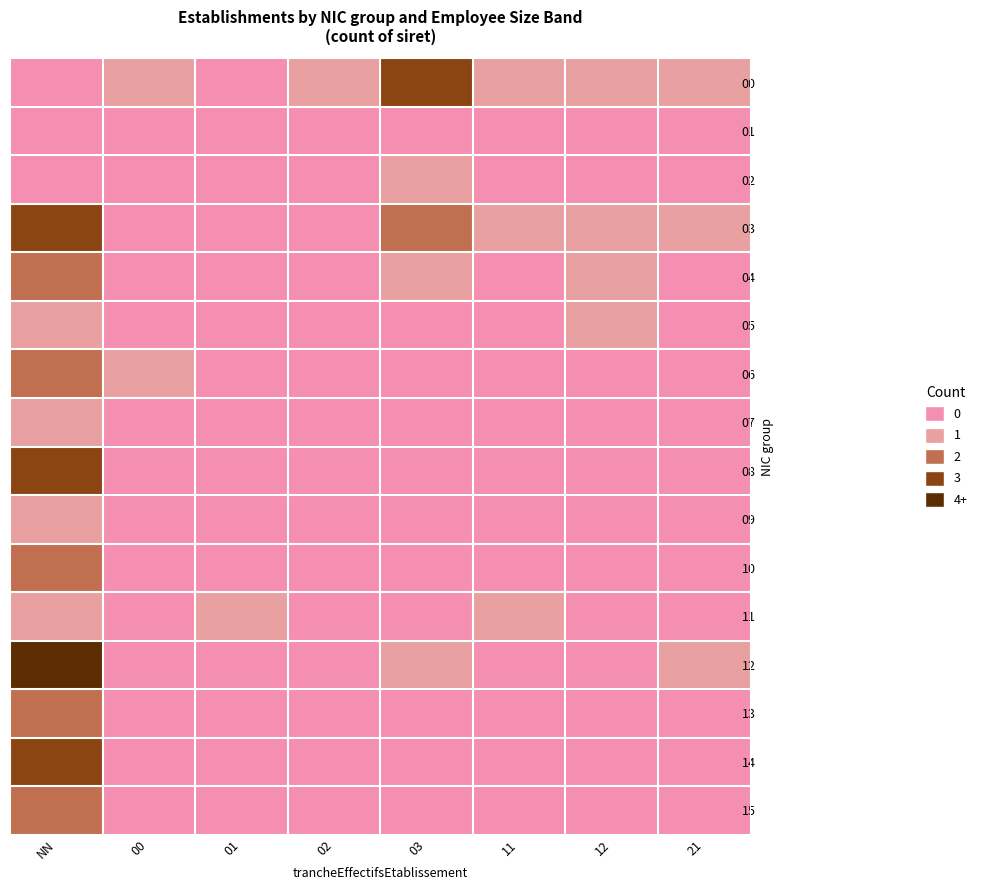

Reading left to right, extract all data points from this chart.

00: NN=0	00=1	01=0	02=1	03=3	11=1	12=1	21=1
01: NN=0	00=0	01=0	02=0	03=0	11=0	12=0	21=0
02: NN=0	00=0	01=0	02=0	03=1	11=0	12=0	21=0
03: NN=3	00=0	01=0	02=0	03=2	11=1	12=1	21=1
04: NN=2	00=0	01=0	02=0	03=1	11=0	12=1	21=0
05: NN=1	00=0	01=0	02=0	03=0	11=0	12=1	21=0
06: NN=2	00=1	01=0	02=0	03=0	11=0	12=0	21=0
07: NN=1	00=0	01=0	02=0	03=0	11=0	12=0	21=0
08: NN=3	00=0	01=0	02=0	03=0	11=0	12=0	21=0
09: NN=1	00=0	01=0	02=0	03=0	11=0	12=0	21=0
10: NN=2	00=0	01=0	02=0	03=0	11=0	12=0	21=0
11: NN=1	00=0	01=1	02=0	03=0	11=1	12=0	21=0
12: NN=4	00=0	01=0	02=0	03=1	11=0	12=0	21=1
13: NN=2	00=0	01=0	02=0	03=0	11=0	12=0	21=0
14: NN=3	00=0	01=0	02=0	03=0	11=0	12=0	21=0
15: NN=2	00=0	01=0	02=0	03=0	11=0	12=0	21=0